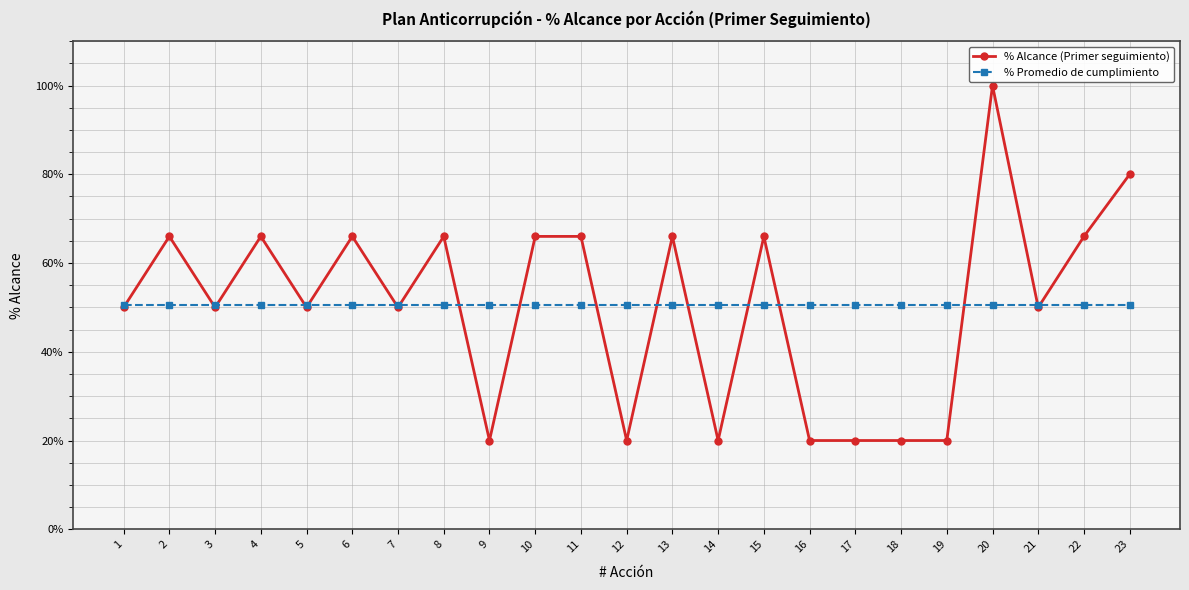

What are all the series names shown in the legend?

% Alcance (Primer seguimiento), % Promedio de cumplimiento